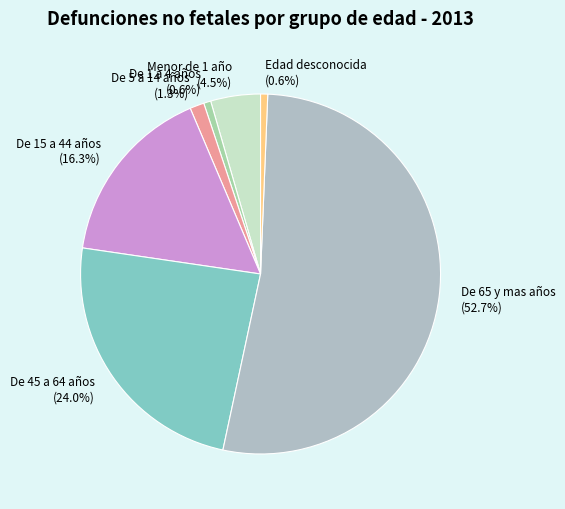

To the nearest percent, what is the combined percentage of De 1 a 4 años and De 45 a 64 años?

25%